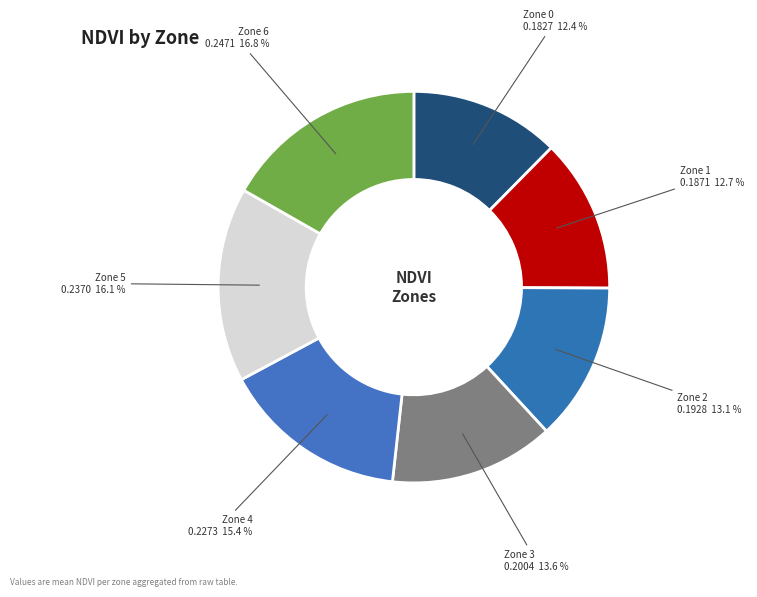

What is the largest slice in the pie chart?

Zone 6